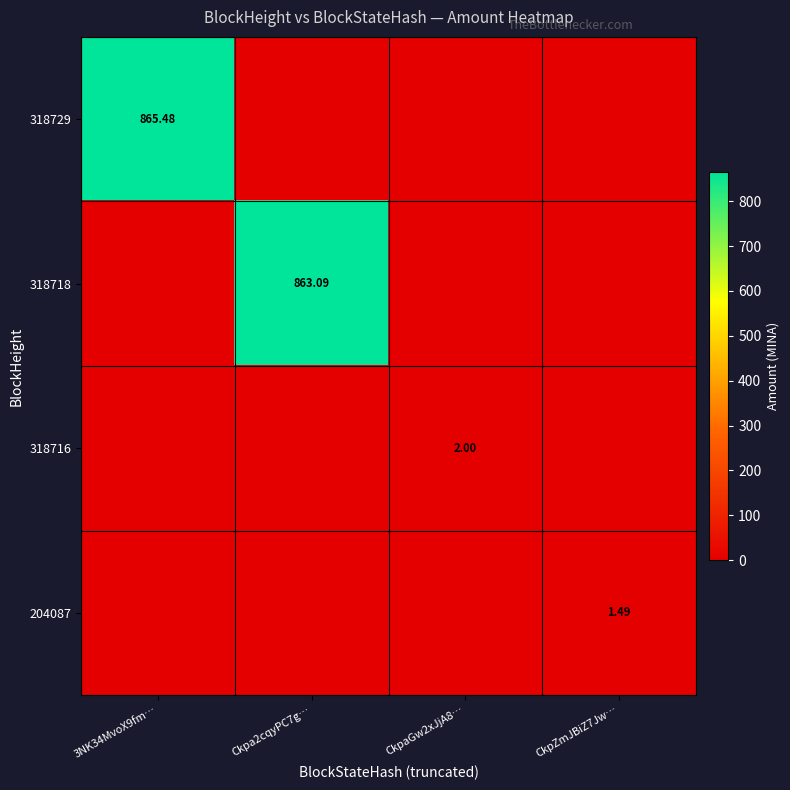

The 318729 series shows -523.7 at CkpZmJBiZ7Jw…. True or false?

False